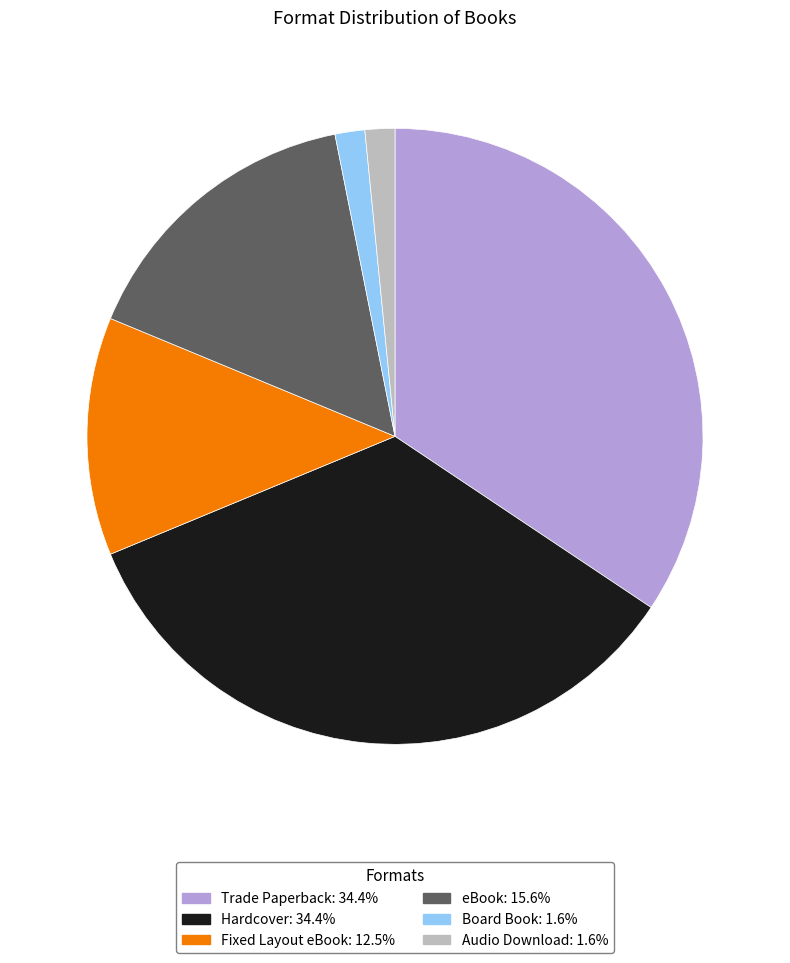

How many slices are in this pie chart?

6